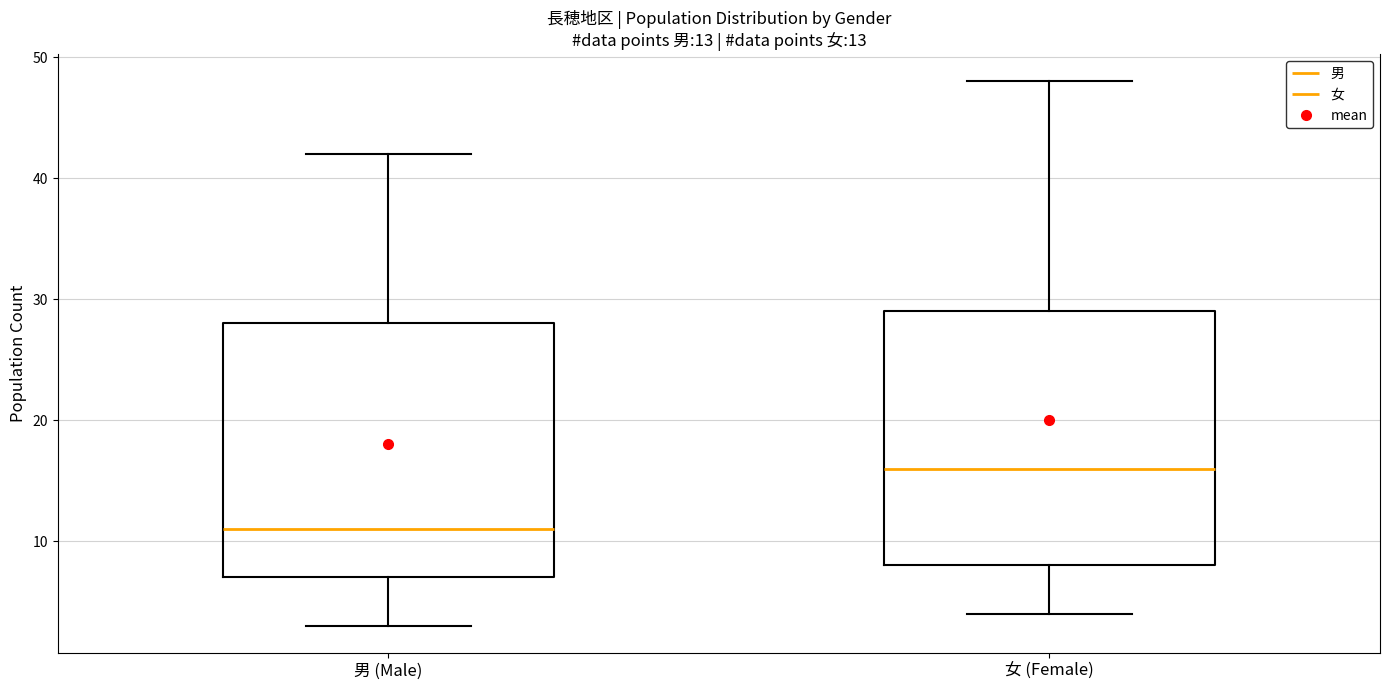

Which box has the lowest median line?

男 (Male)